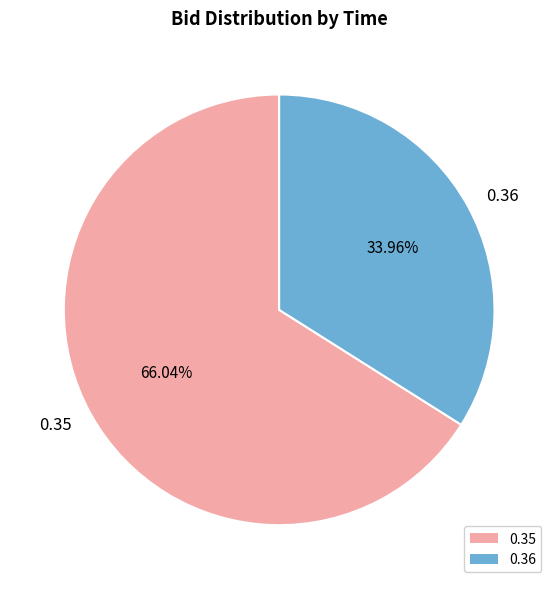

Which category has the biggest portion of the pie?

0.35